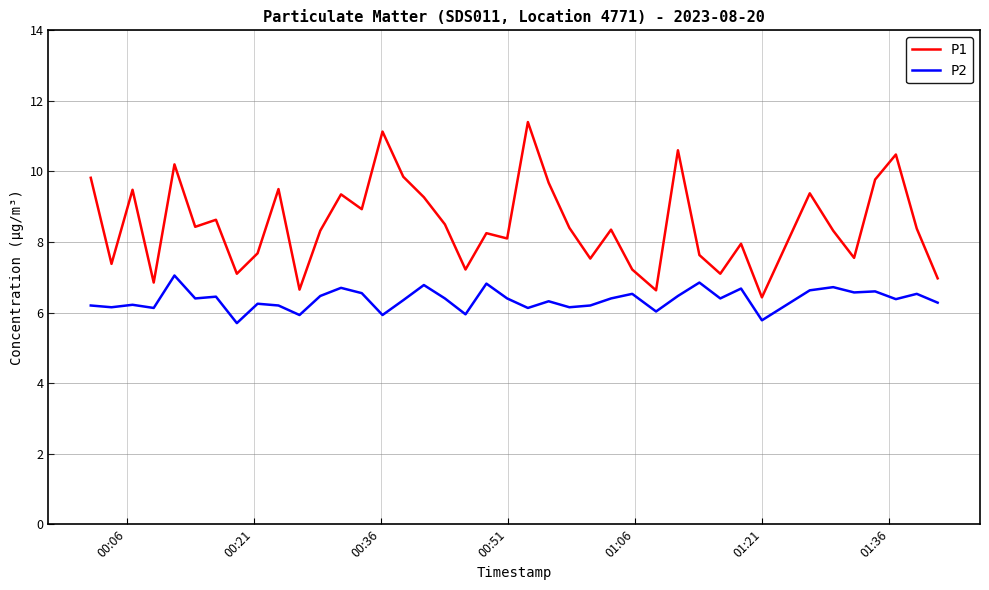

True or false: P1 and P2 intersect in this chart.

False